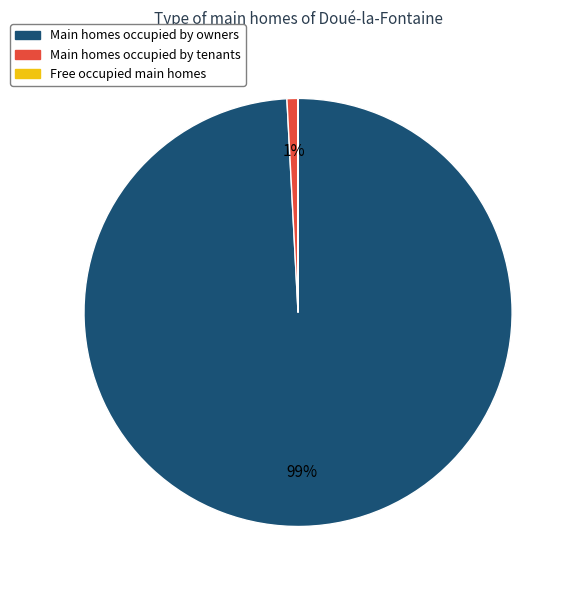

The Main homes occupied by tenants slice represents 11% of the pie. True or false?

False